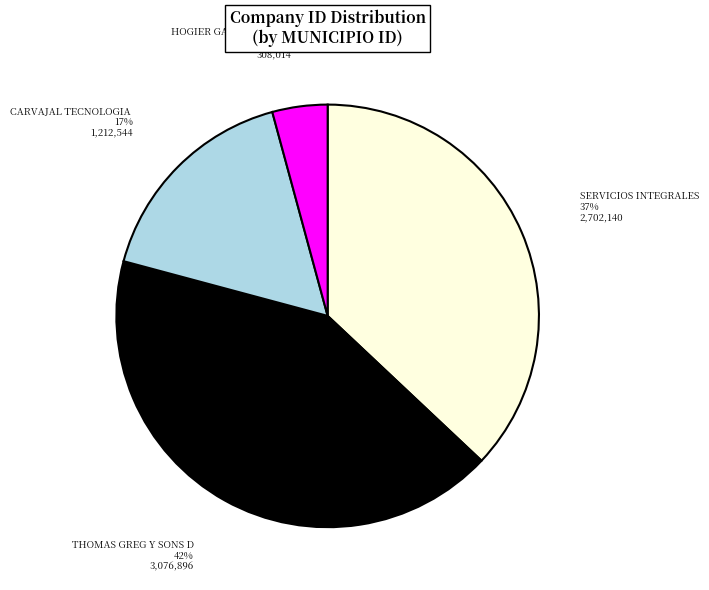

To the nearest percent, what is the difference between the largest and smallest slice percentages?

38%